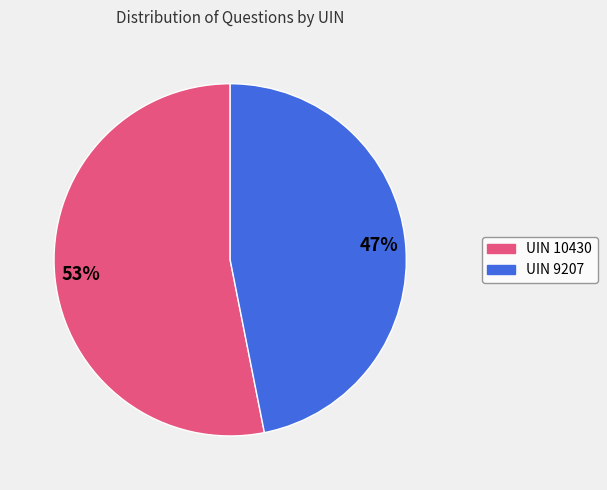

What is the ratio of the value at UIN 9207 to the value at UIN 10430?

0.9